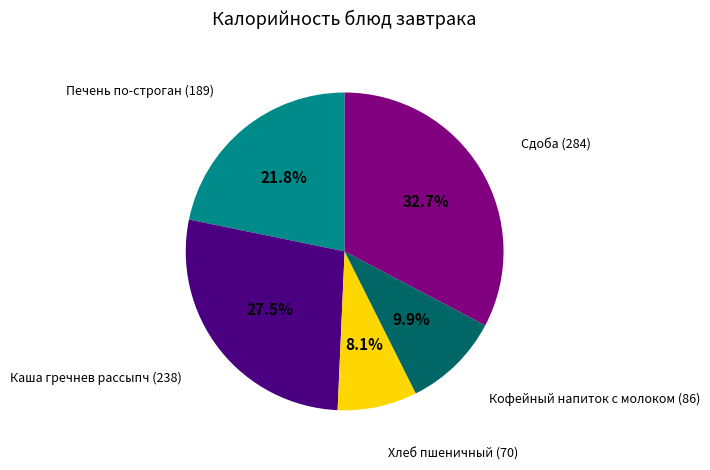

Is there any slice that represents more than half of the pie?

No